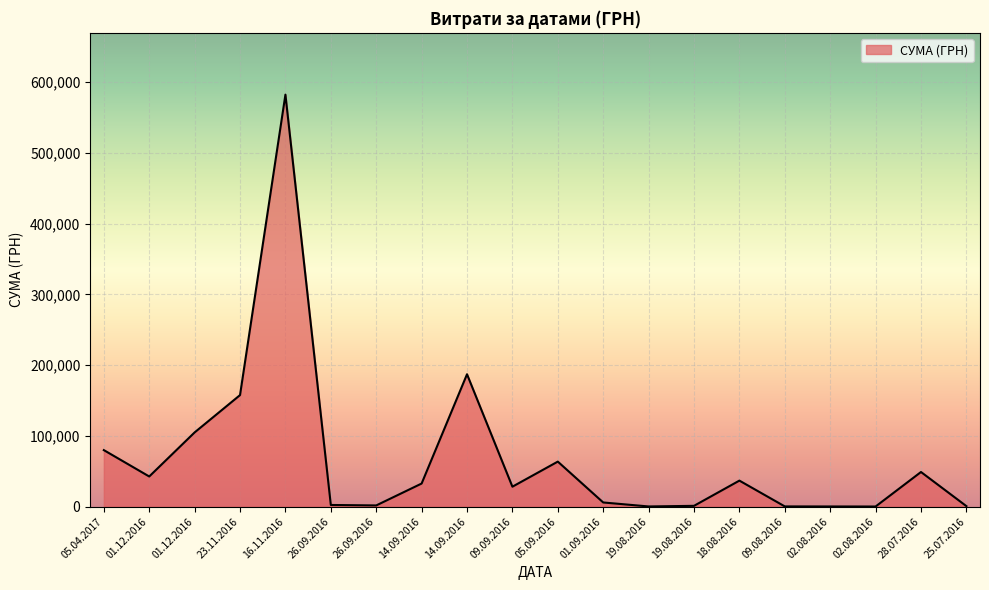

Rank the categories by value from lowest to highest.

02.08.2016, 02.08.2016, 19.08.2016, 09.08.2016, 25.07.2016, 19.08.2016, 26.09.2016, 26.09.2016, 01.09.2016, 09.09.2016, 14.09.2016, 18.08.2016, 01.12.2016, 28.07.2016, 05.09.2016, 05.04.2017, 01.12.2016, 23.11.2016, 14.09.2016, 16.11.2016